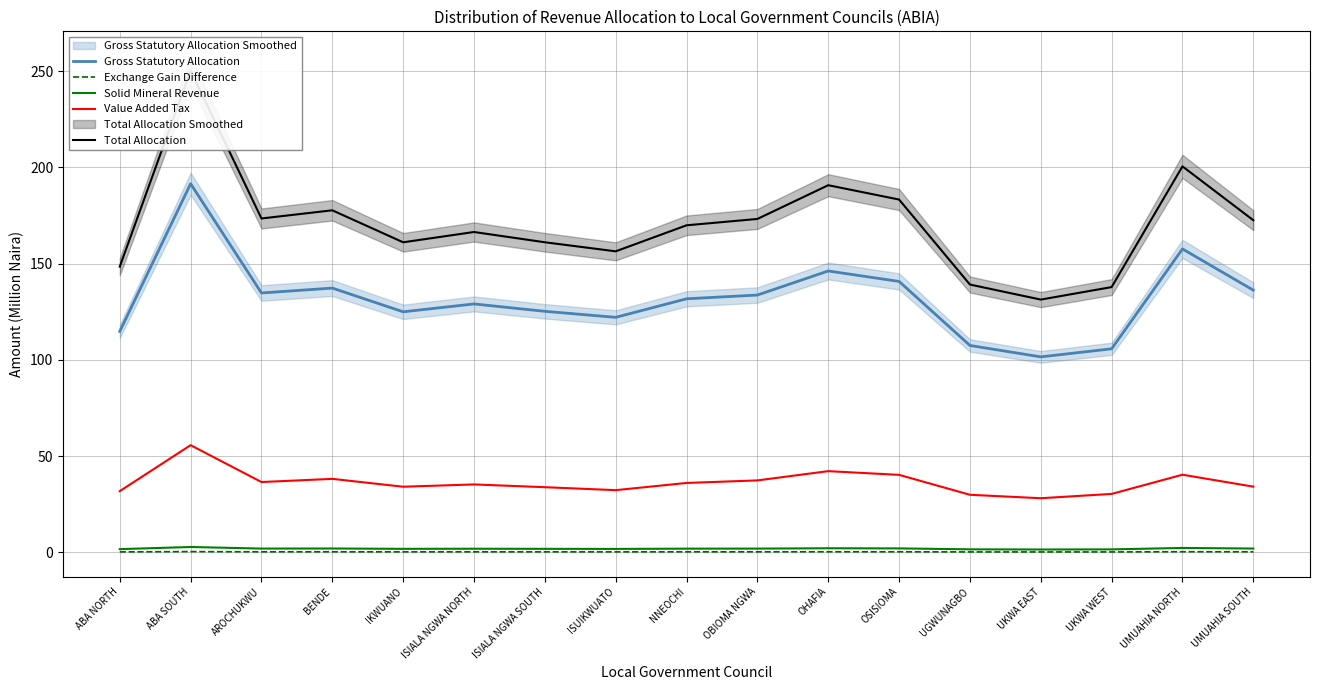

Reading right to left, extract all data points from this chart.

Gross Statutory Allocation: 136.2	157.7	105.8	101.6	107.5	140.8	146.2	133.7	131.8	122.1	125.2	129.1	125.0	137.3	134.8	191.6	114.8
Exchange Gain Difference: 0.3	0.3	0.2	0.2	0.2	0.3	0.3	0.3	0.2	0.2	0.2	0.2	0.2	0.3	0.3	0.4	0.2
Solid Mineral Revenue: 2.0	2.3	1.5	1.5	1.6	2.0	2.1	1.9	1.9	1.8	1.8	1.9	1.8	2.0	1.9	2.8	1.7
Value Added Tax: 34.1	40.3	30.4	28.1	29.9	40.3	42.2	37.4	36.0	32.3	33.8	35.3	34.1	38.2	36.5	55.7	31.8
Total Allocation: 172.6	200.6	137.9	131.3	139.2	183.3	190.8	173.3	170.0	156.4	161.1	166.5	161.1	177.7	173.5	250.4	148.5